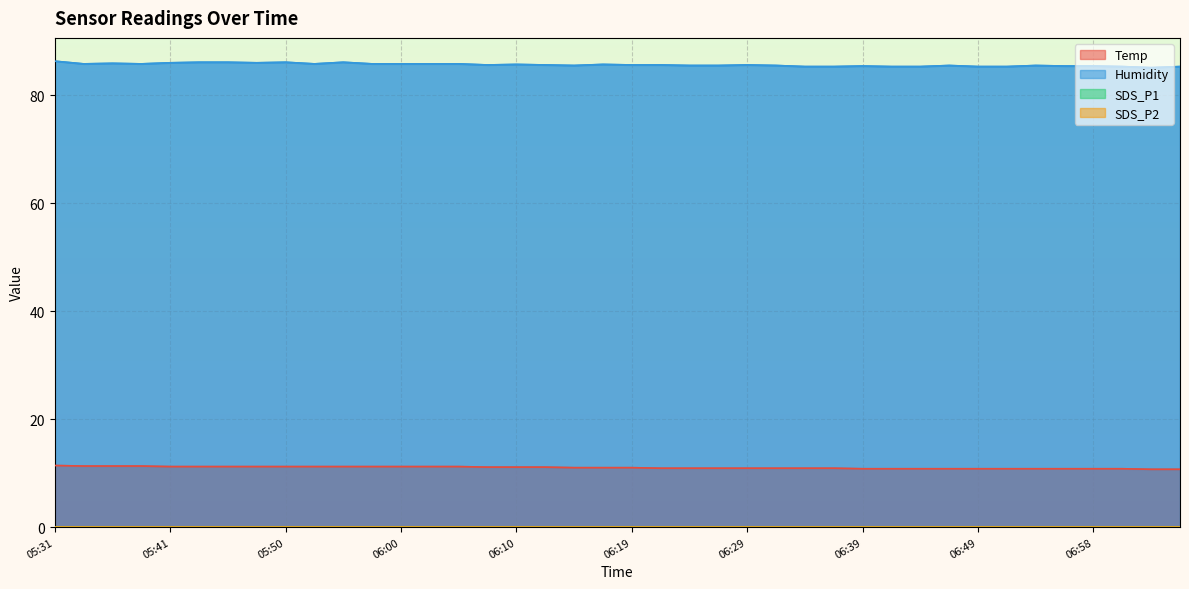

Is the value of Temp at 06:51 greater than the value of Humidity at 06:41?

No